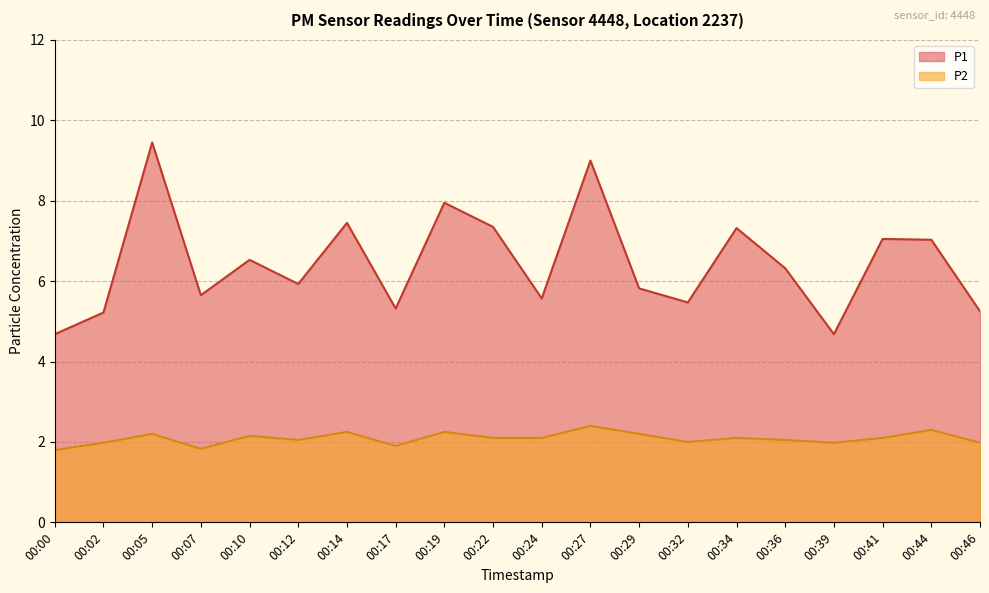

True or false: P2 and P1 intersect in this chart.

False